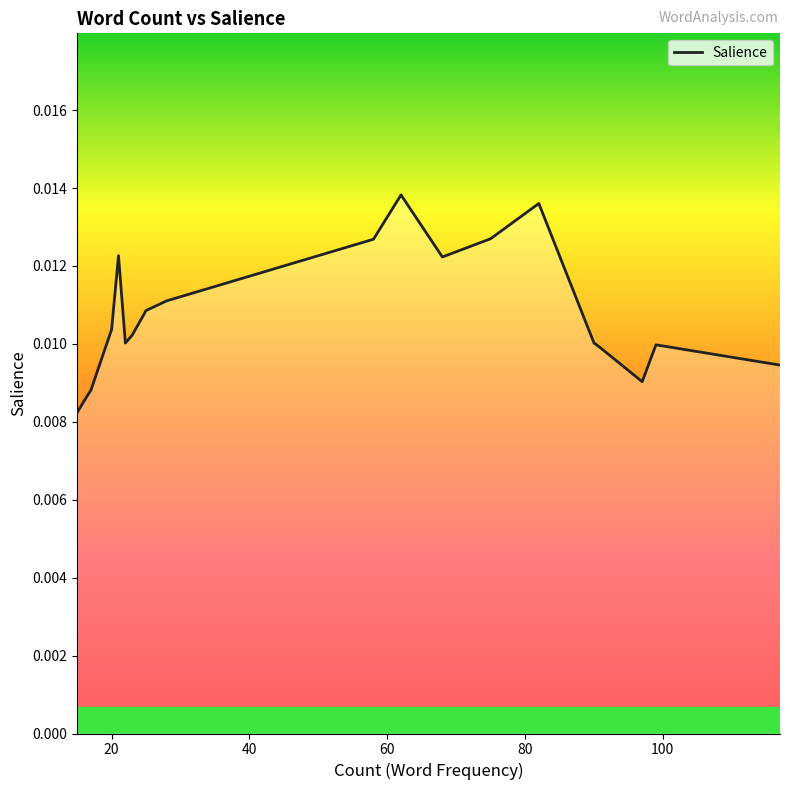

How many points are higher than both their immediate neighbors (excluding endpoints)?

4